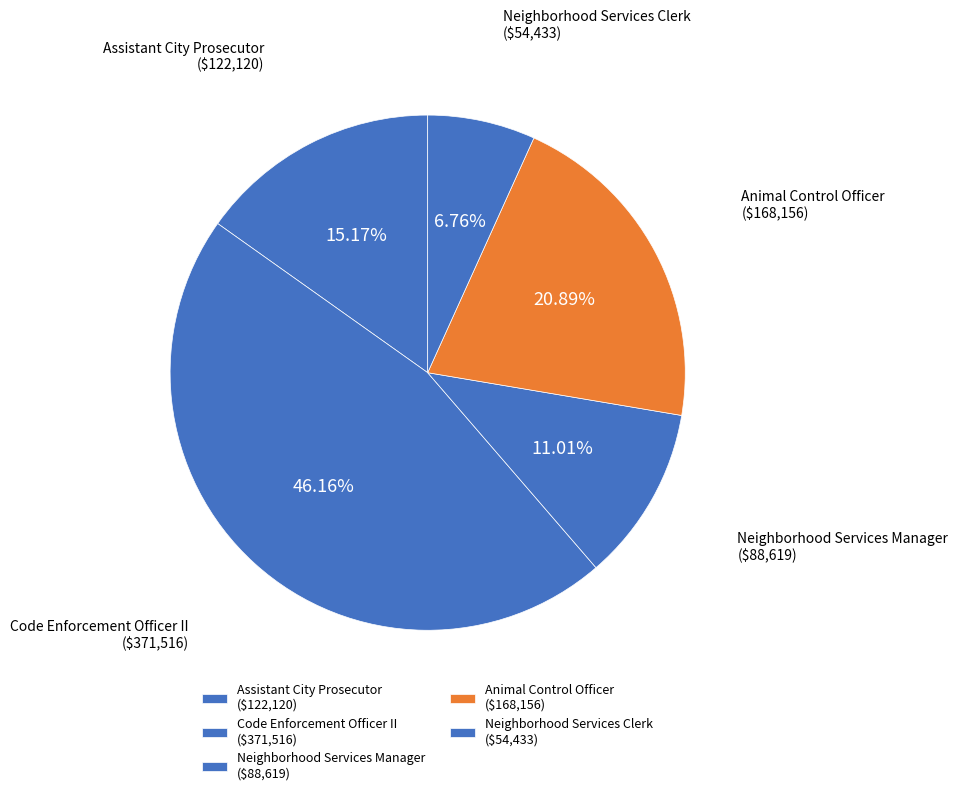

How many segments does this pie chart have?

5